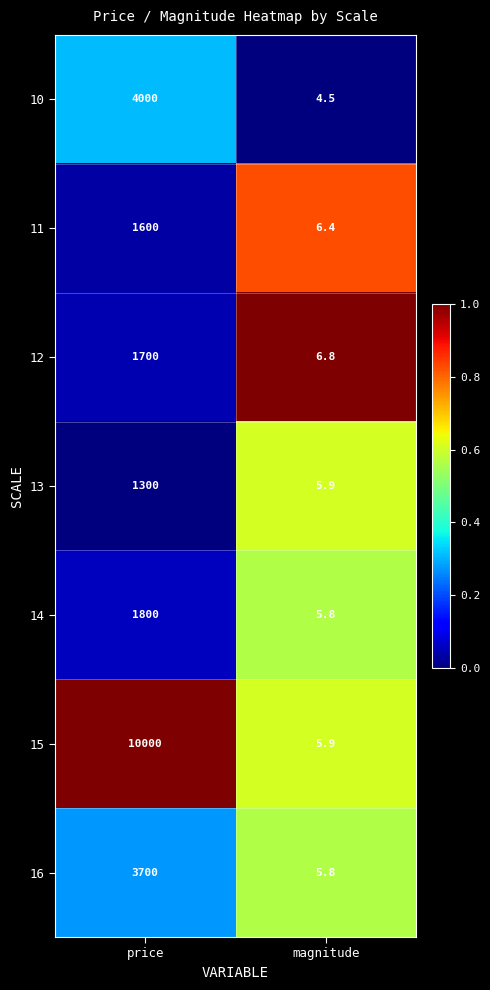

At price, list the series in order from smallest to largest.

13, 11, 12, 14, 16, 10, 15